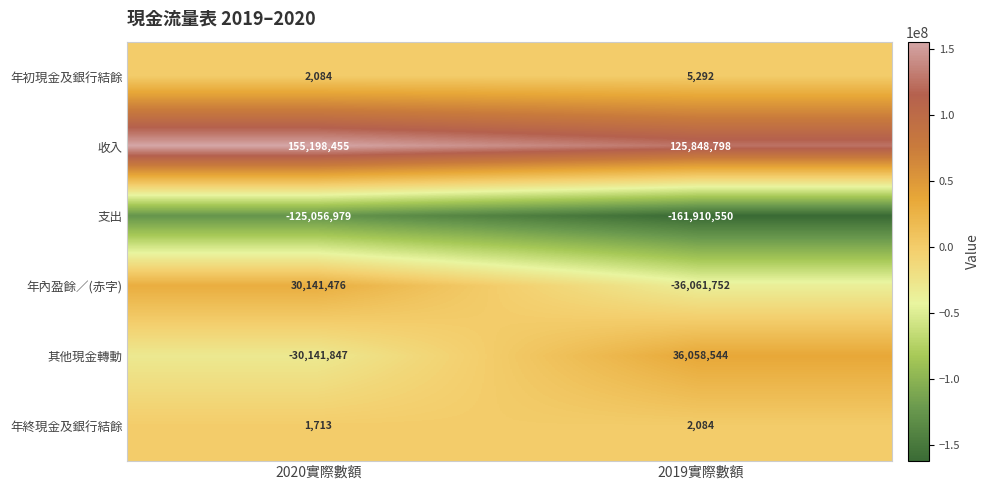

What is the difference between the highest and lowest values at 2020實際數額?

280255434